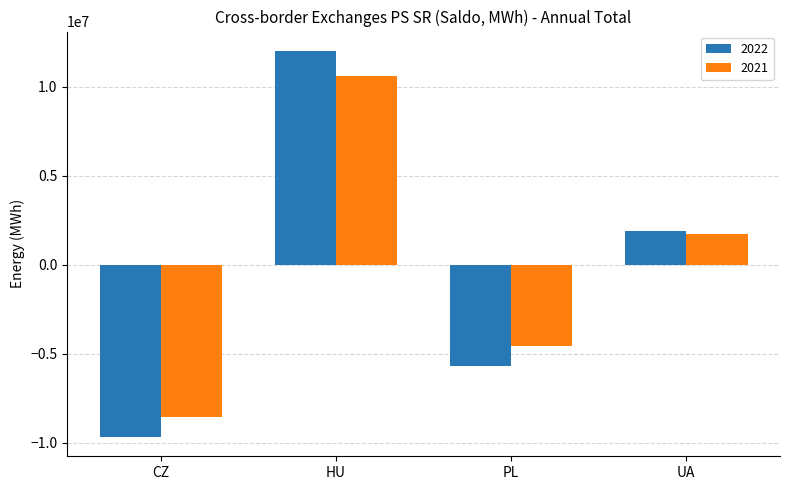

How many bars are there in each group?

2